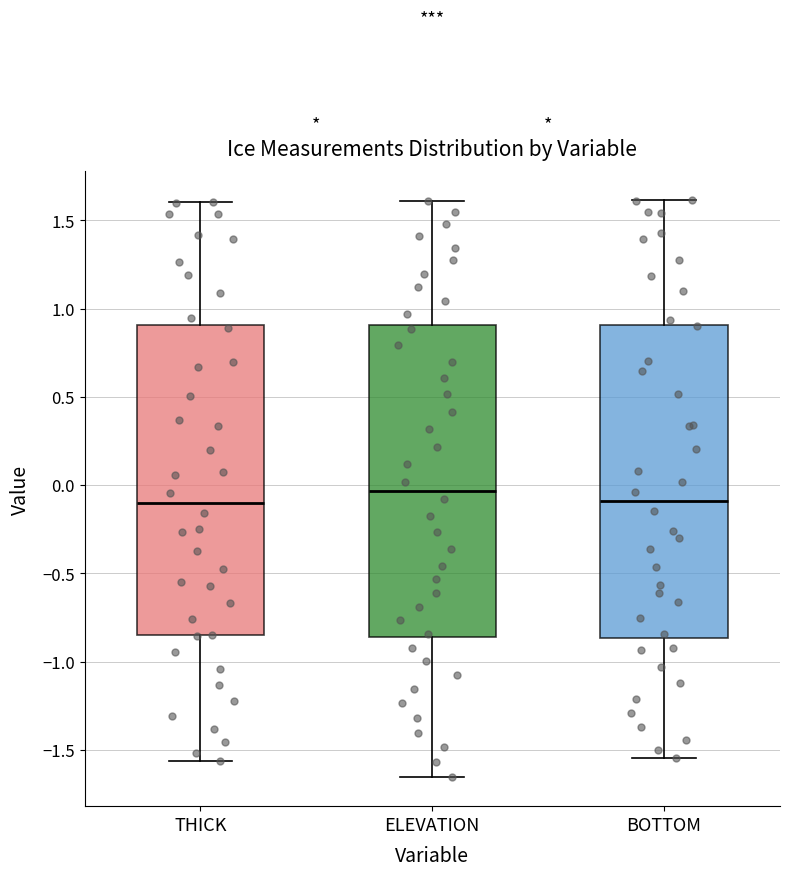

Reading left to right, transcribe this box plot: for each box, give where its median line is, the range the box spans, and where its two whiskers end, as read against the y-axis. The values are not printed on the chart, so give them approximately, as read against the axis.

THICK: median -0.10, box -0.85 to 0.90, whiskers -1.55 to 1.60
ELEVATION: median -0.05, box -0.85 to 0.90, whiskers -1.65 to 1.60
BOTTOM: median -0.10, box -0.85 to 0.90, whiskers -1.55 to 1.60